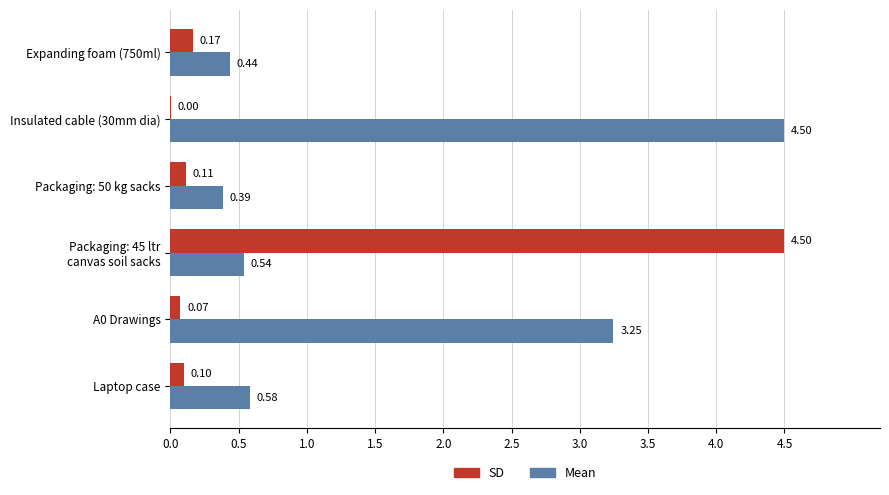

Between Insulated cable (30mm dia) and Packaging: 50 kg sacks, which series saw the biggest shift?

Mean